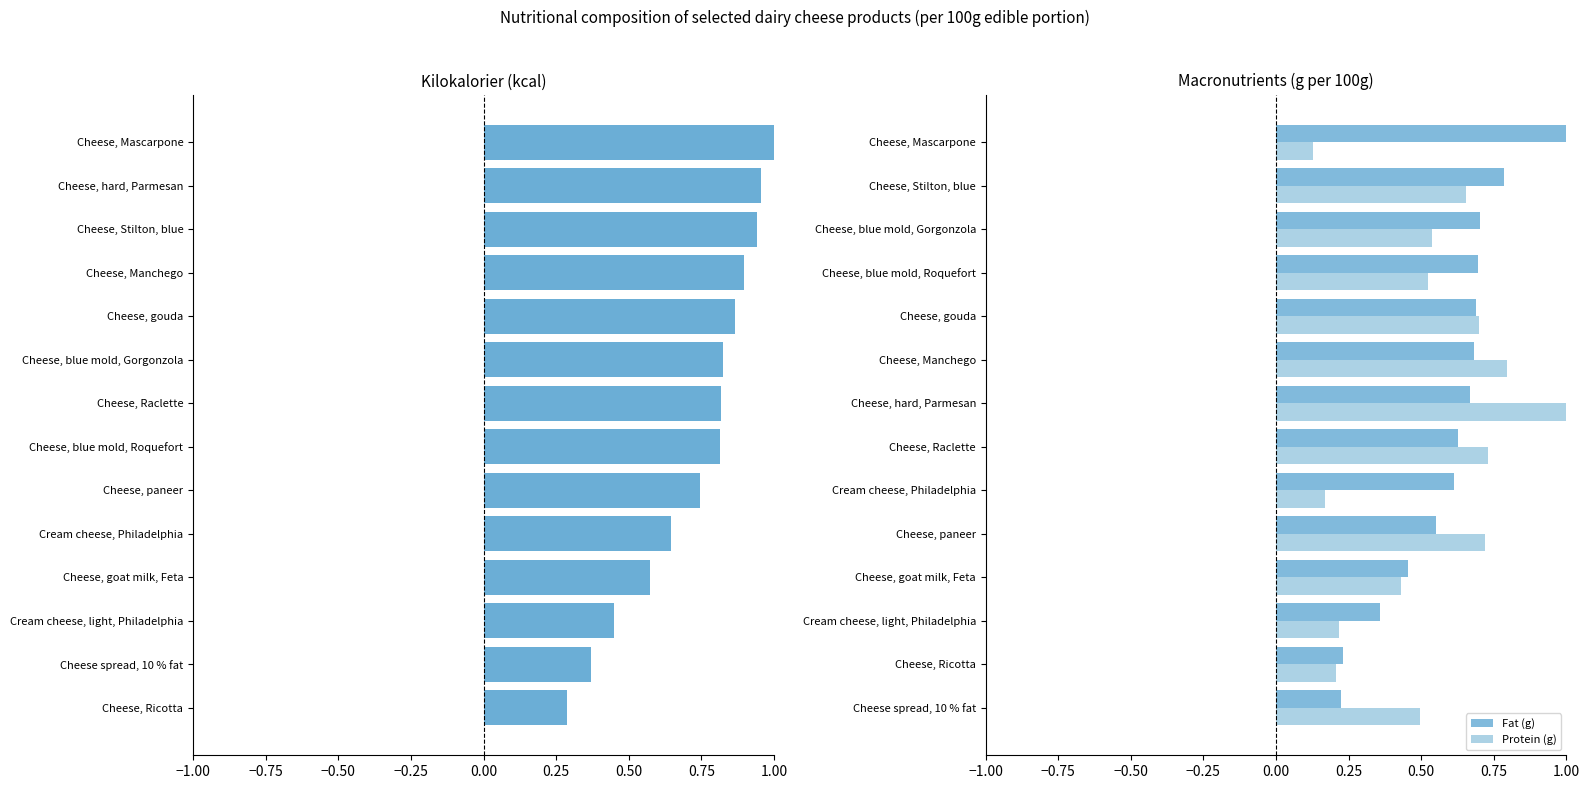

Is the value of Fat (g) at Cheese, Manchego greater than the value of Protein (g) at Cheese, blue mold, Roquefort?

Yes